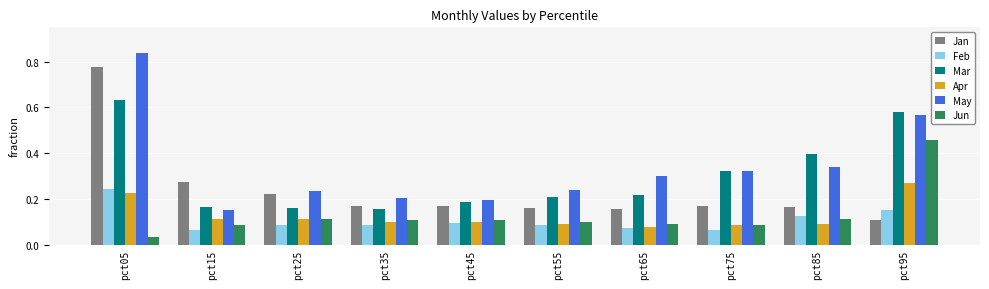

Between pct55 and pct75, which series saw the biggest shift?

Mar